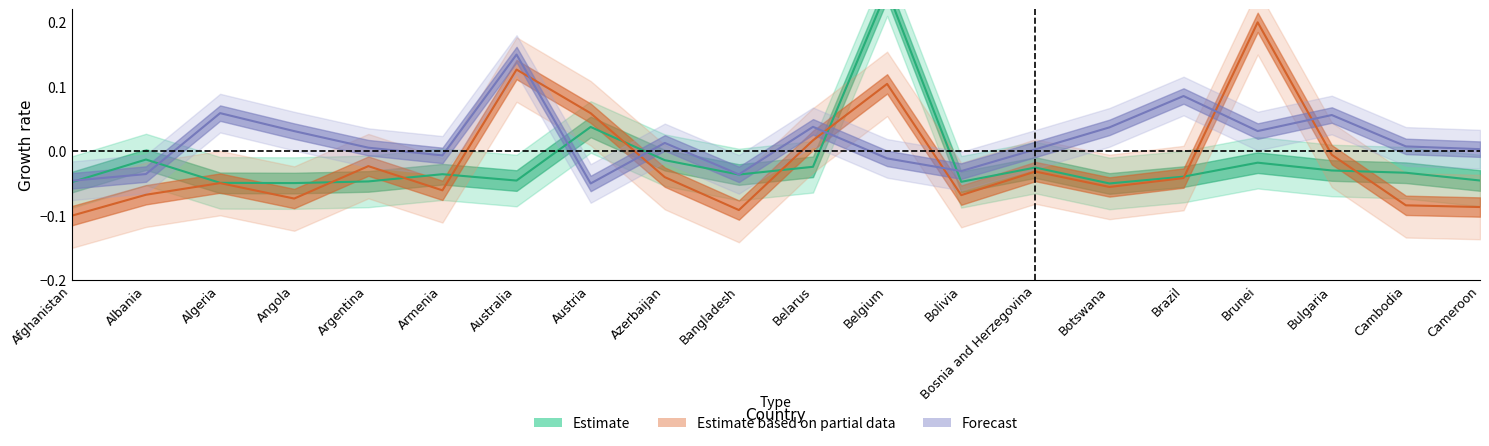

At which label does Energy use (kg oil eq per cap) first exceed 0?

Australia